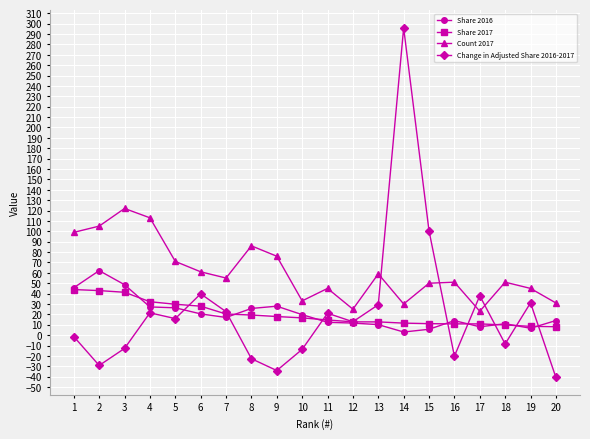

What is the minimum value shown in the chart?

-40.7